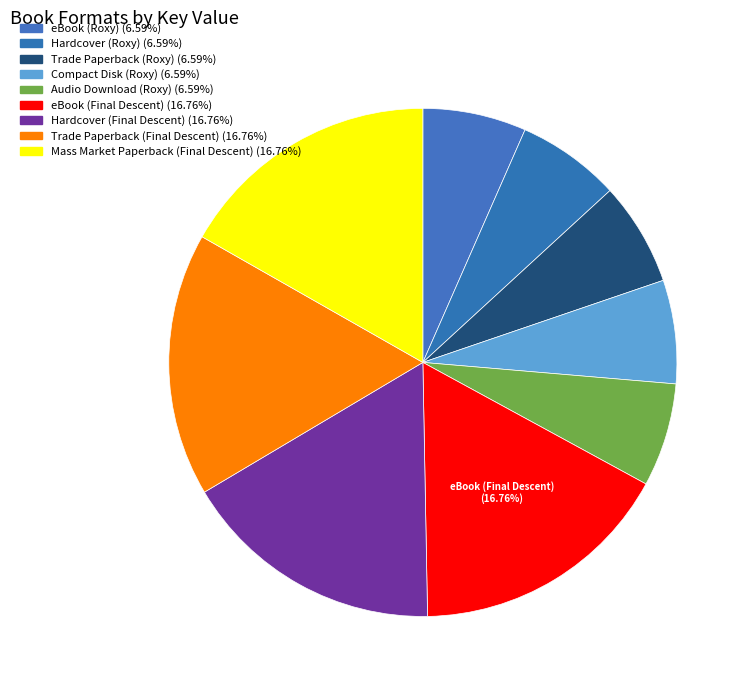

To the nearest percent, what is the difference between the largest and smallest slice percentages?

10%